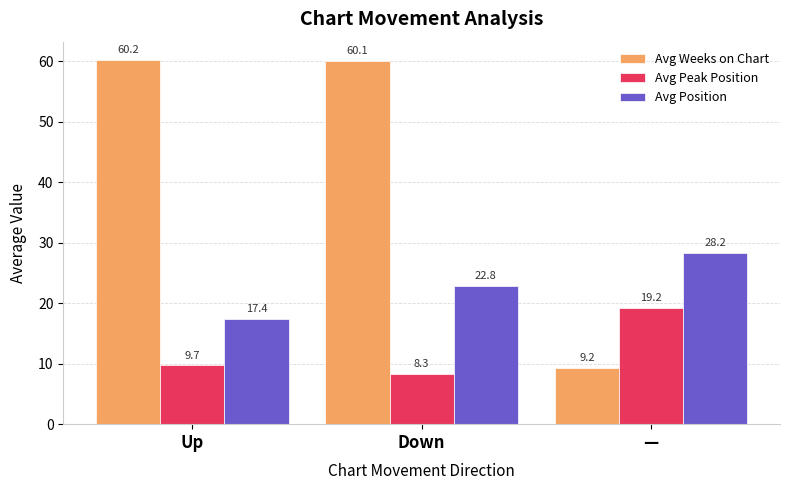

The value of Avg Weeks on Chart at Down is 100.3. True or false?

False